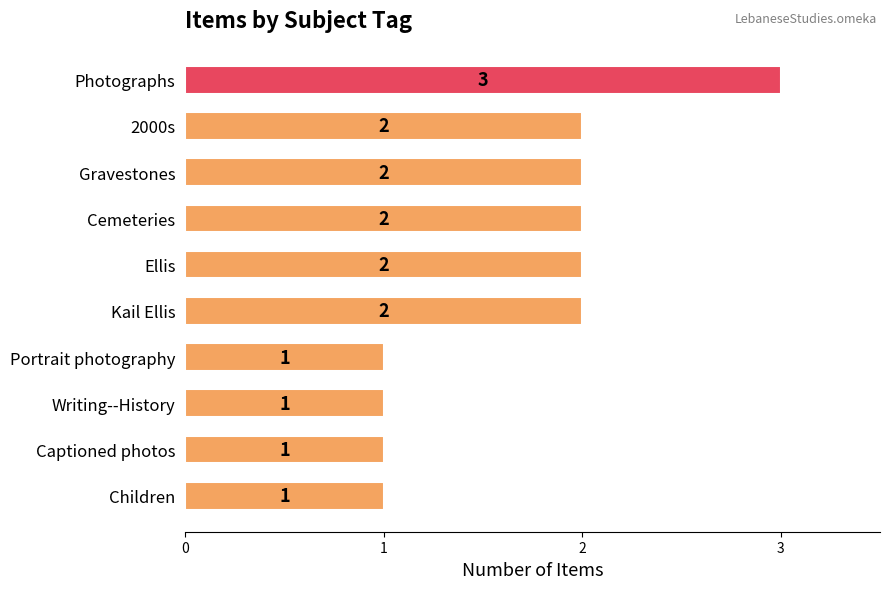

Which has a higher value, Writing--History or Gravestones?

Gravestones